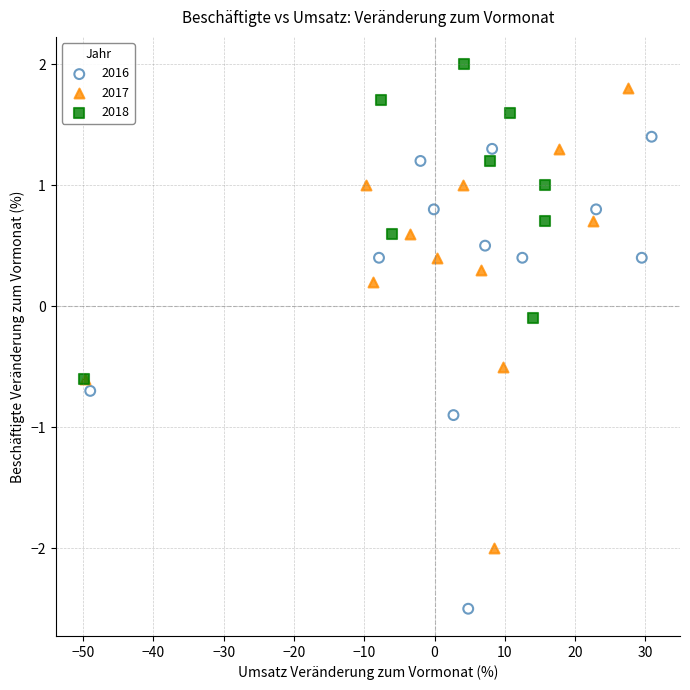

Which series reaches the maximum Y coordinate?

2018